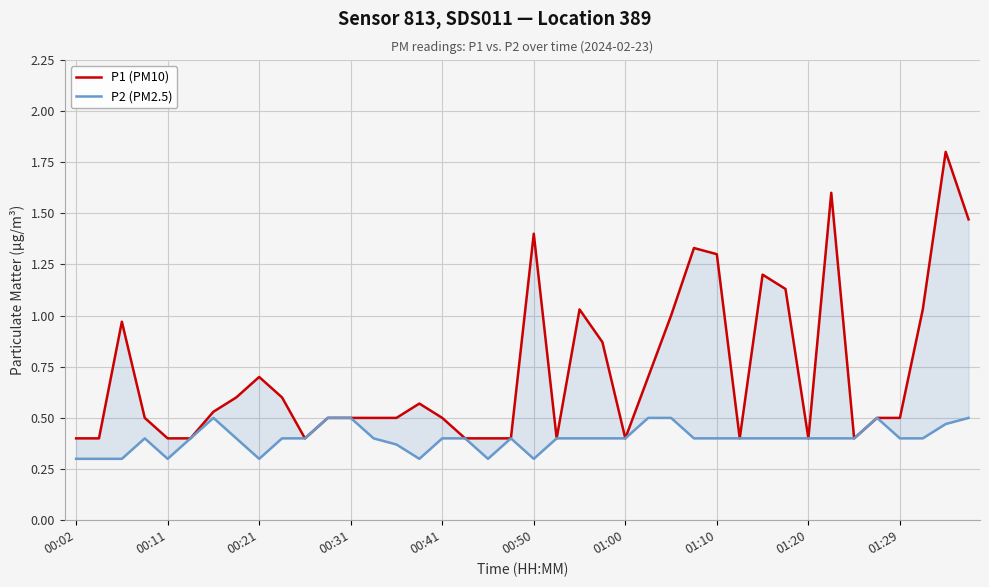

Is the value of P2 (PM2.5) at 25 greater than the value of P1 (PM10) at 18?

Yes